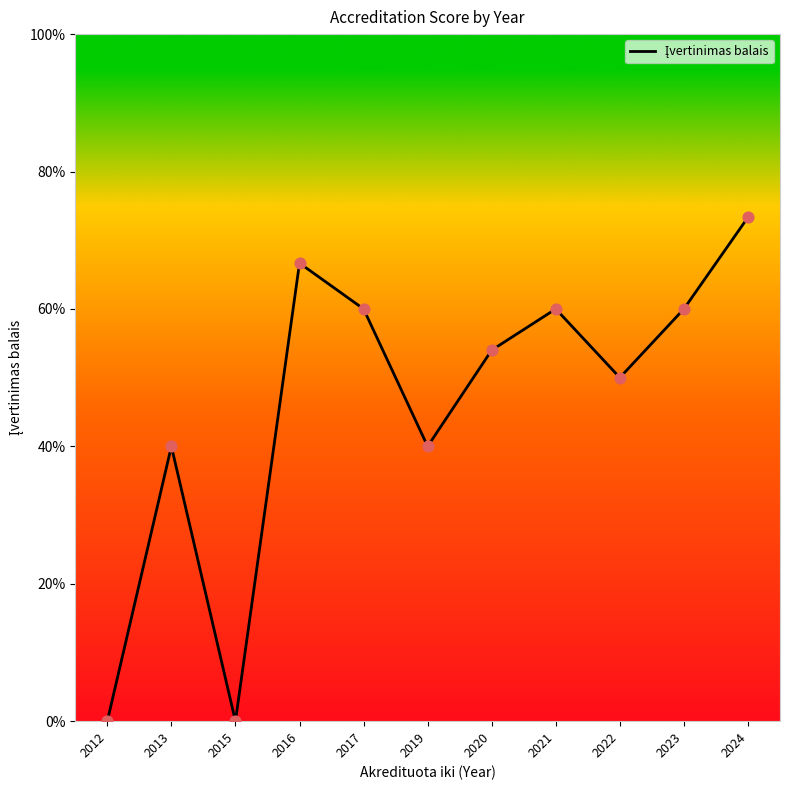

Approximately how many times larger is the value at 2013 compared to 2023?

0.7